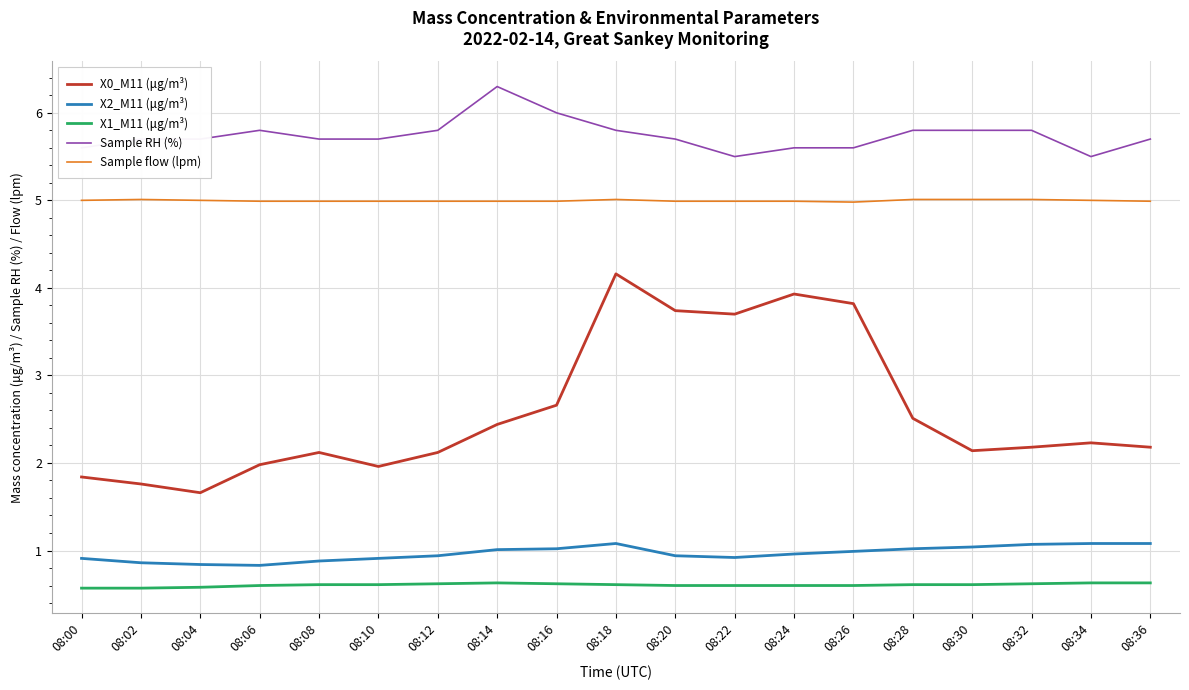

True or false: Sample flow (lpm) and X2_M11 (μg/m³) intersect in this chart.

False